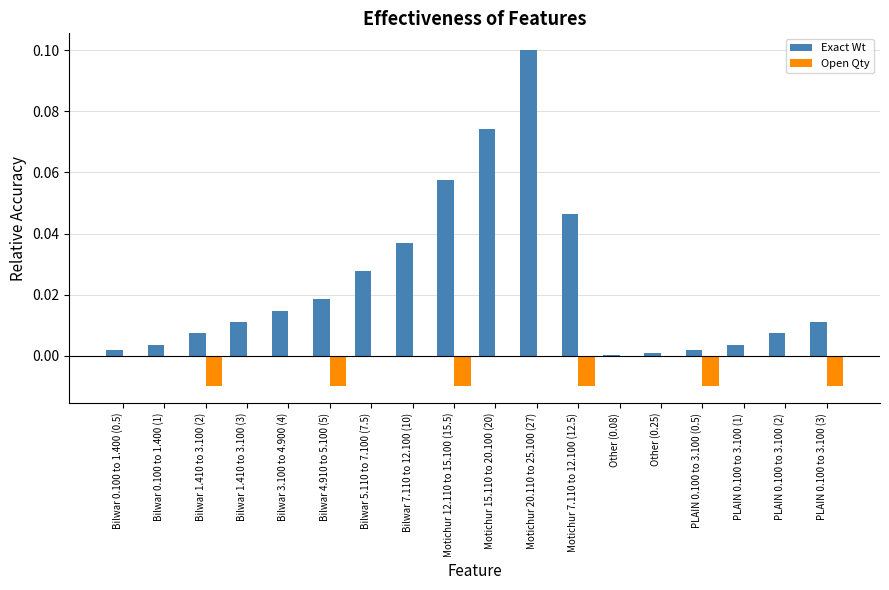

Between Bilwar 1.410 to 3.100 (3) and PLAIN 0.100 to 3.100 (3), which series saw the biggest shift?

Open Qty